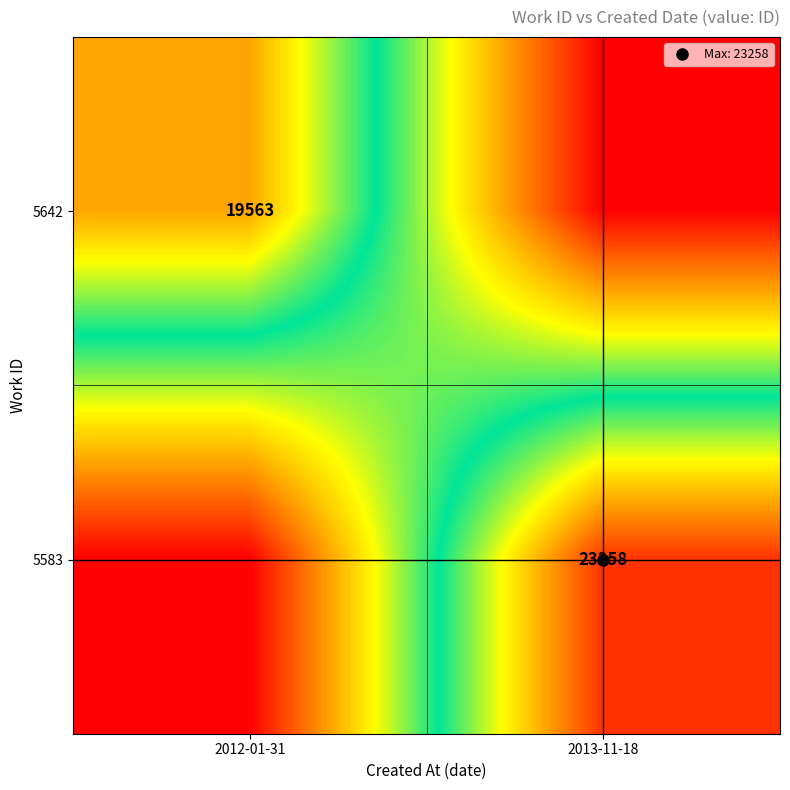

Rank the series by their maximum value, from lowest to highest.

5642, 5583